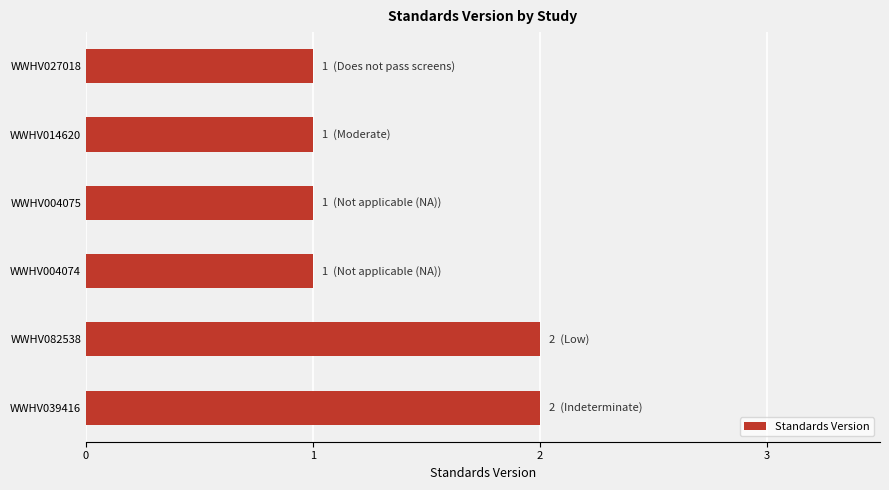

Approximately how many times larger is the value at WWHV004075 compared to WWHV039416?

0.5